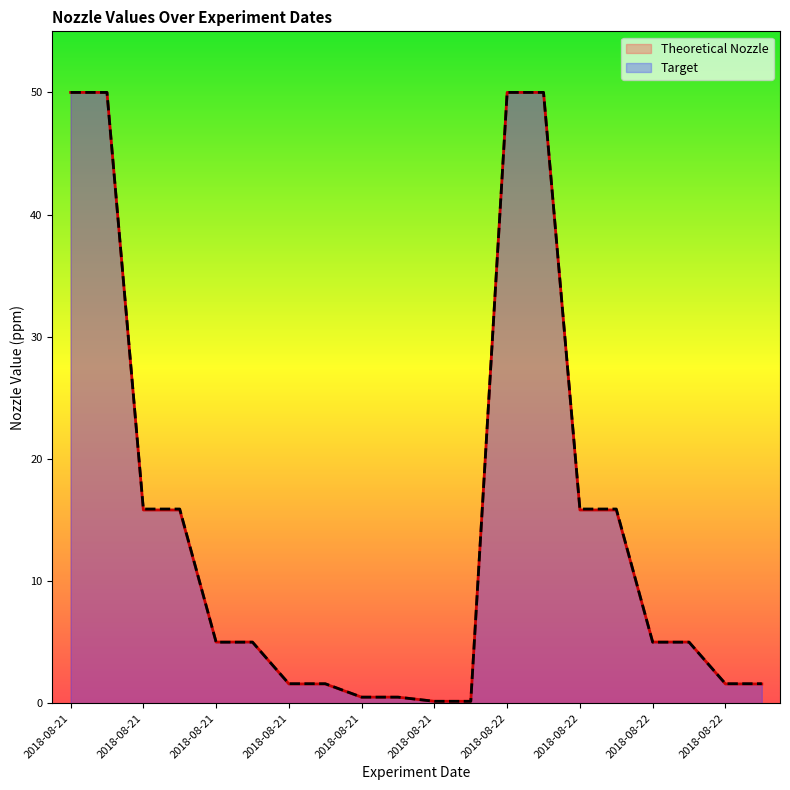

What is the difference between the maximum and minimum values in the Theoretical Nozzle series?

49.8